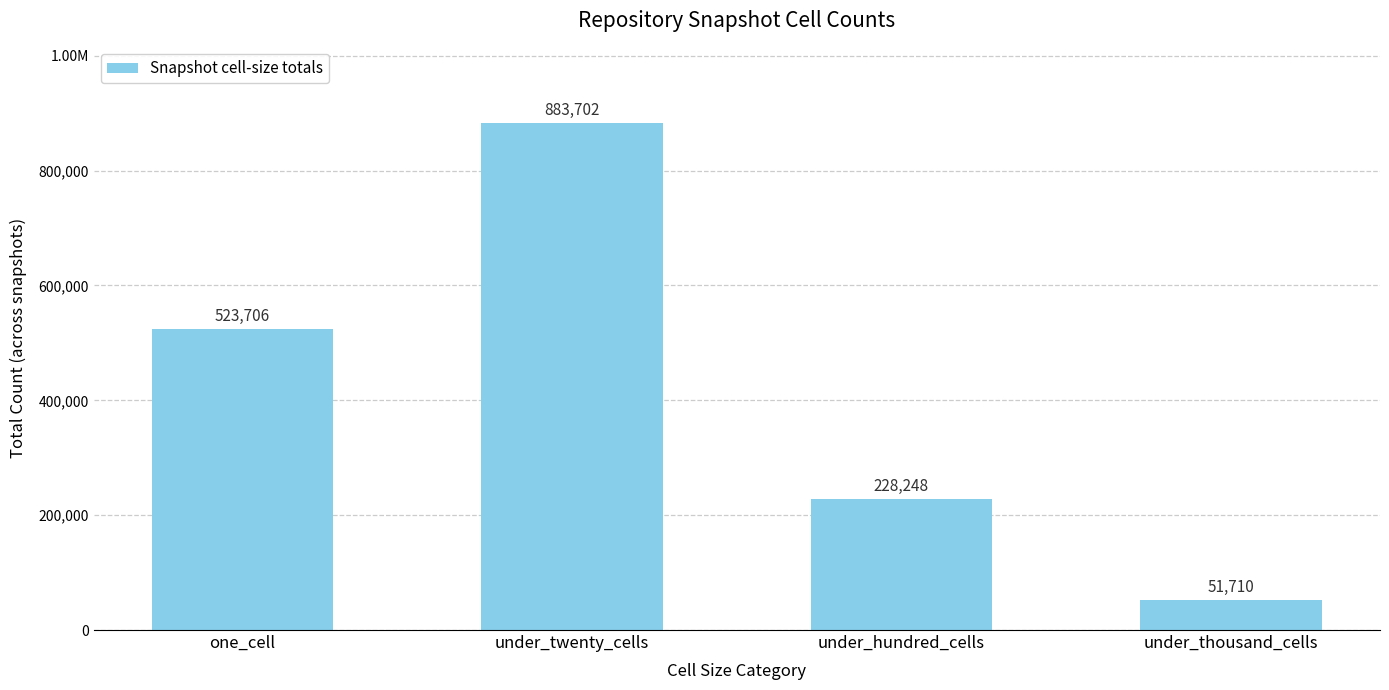

Reading left to right, transcribe all the data shown in this chart.

one_cell=523706	under_twenty_cells=883702	under_hundred_cells=228248	under_thousand_cells=51710